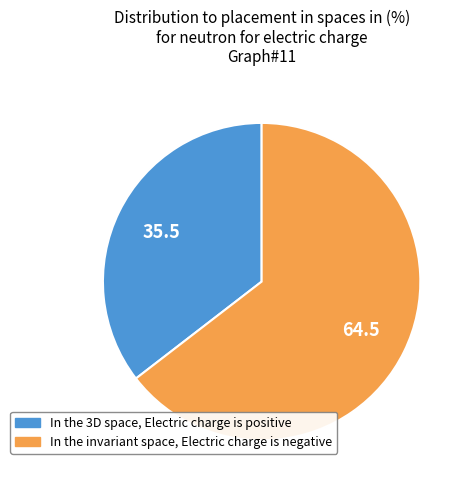

Is the sum of In the invariant space, Electric charge is negative and In the 3D space, Electric charge is positive greater than half?

Yes